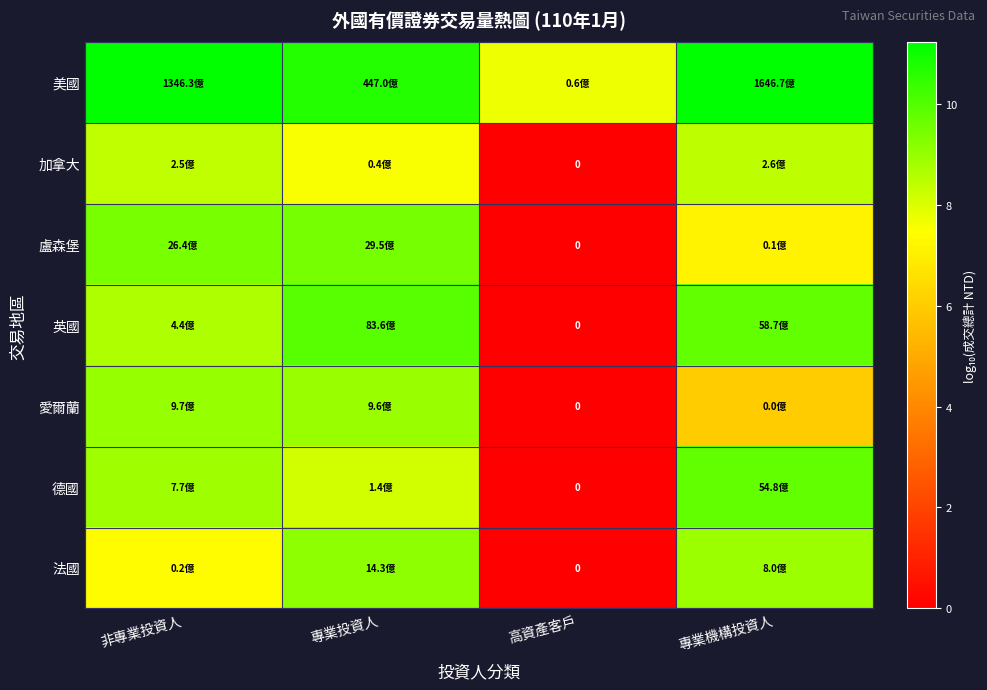

Is the value of 英國 at 非專業投資人 greater than the value of 加拿大 at 專業投資人?

Yes